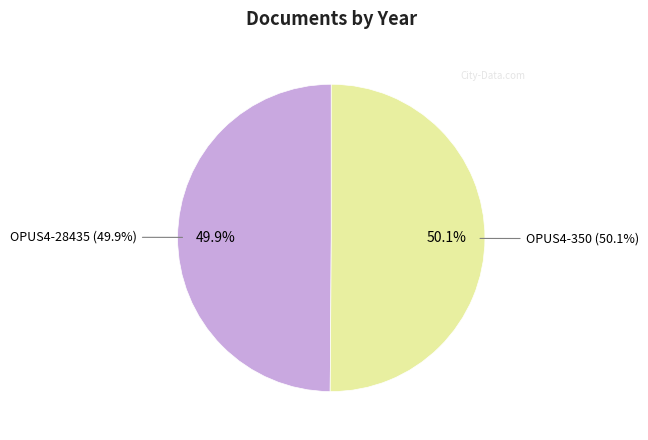

What is the majority slice?

OPUS4-350